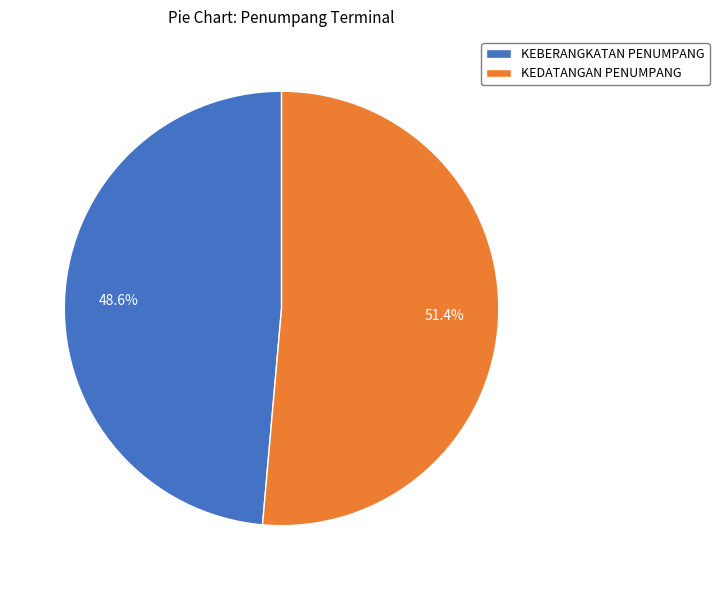

Which category has the smallest portion of the pie?

KEBERANGKATAN PENUMPANG